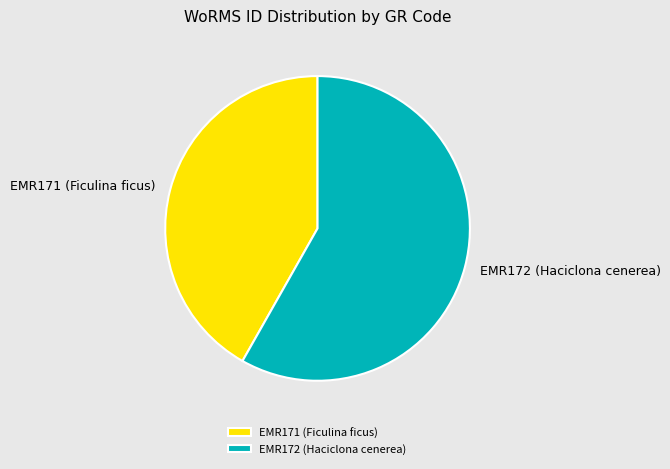

What is the smallest slice in the pie chart?

EMR171 (Ficulina ficus)